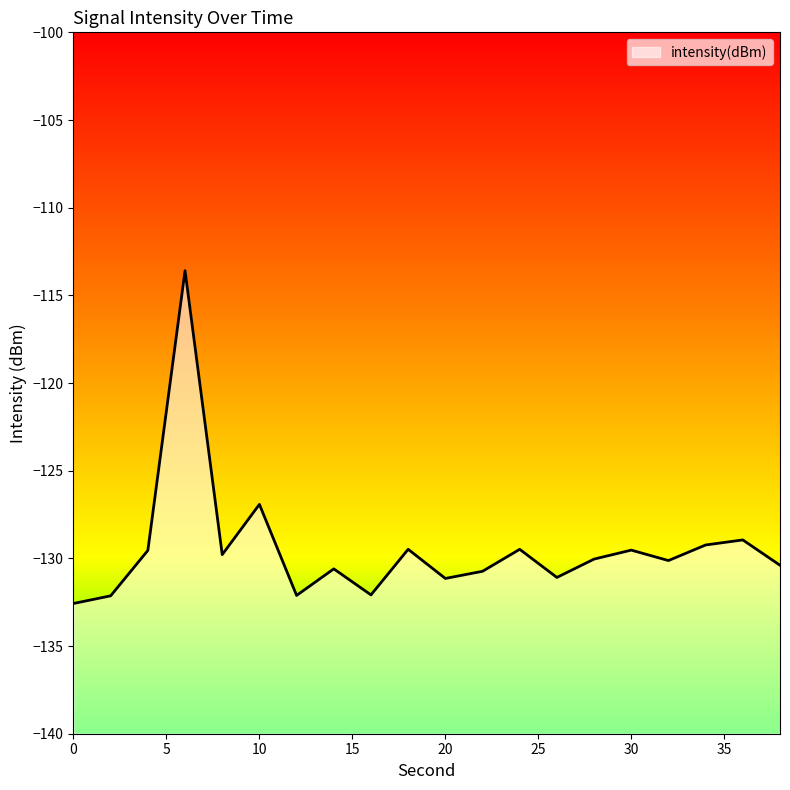

What is the value of the 17th point from the left?

-130.1